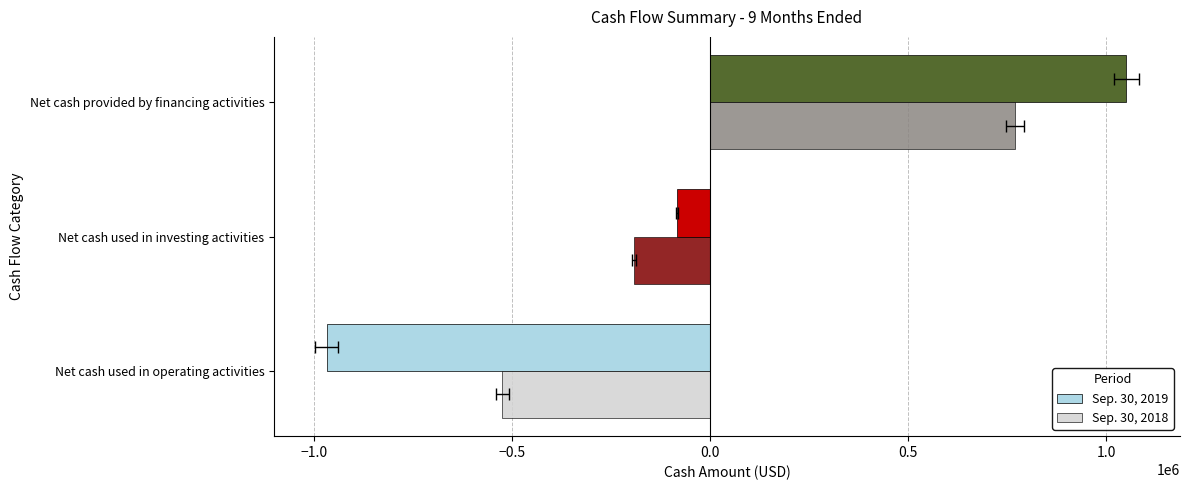

Count the Sep. 30, 2018 values in the range -524676 to 770258.

3